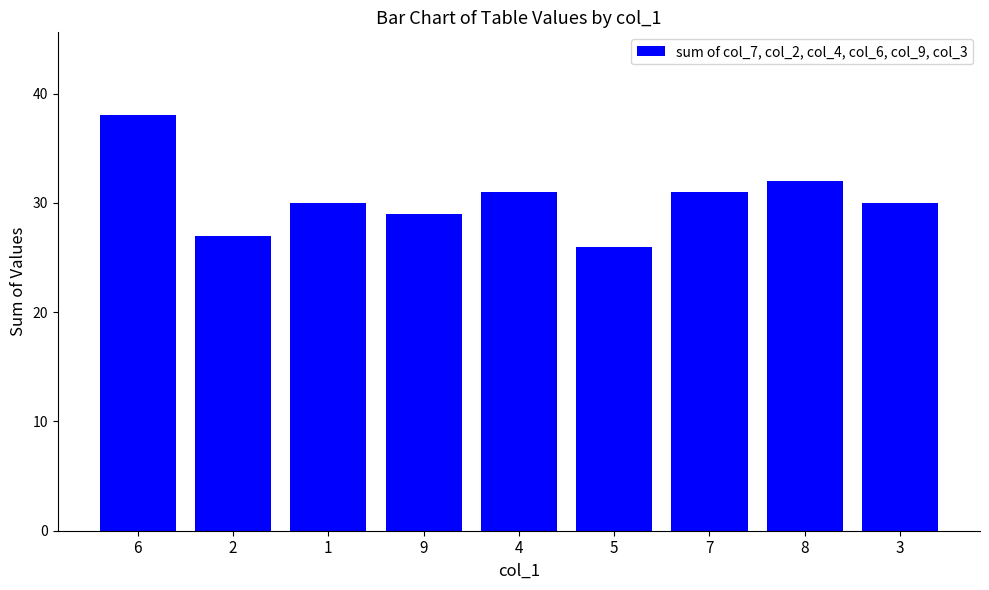

Reading left to right, extract all data points from this chart.

6=38	2=27	1=30	9=29	4=31	5=26	7=31	8=32	3=30